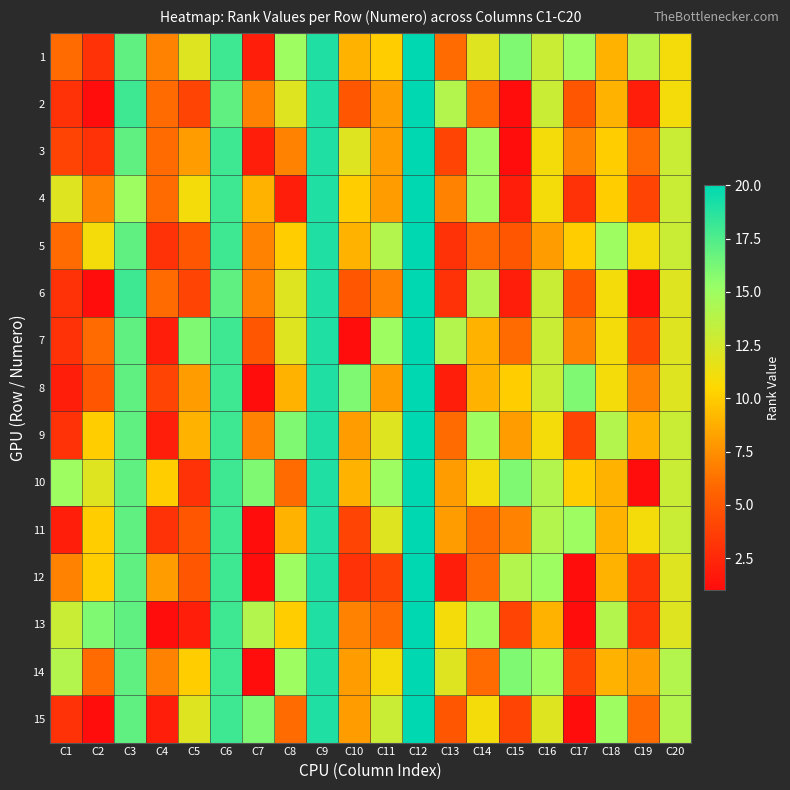

List the series in order of their peak value, highest first.

1, 2, 3, 4, 5, 6, 7, 8, 9, 10, 11, 12, 13, 14, 15